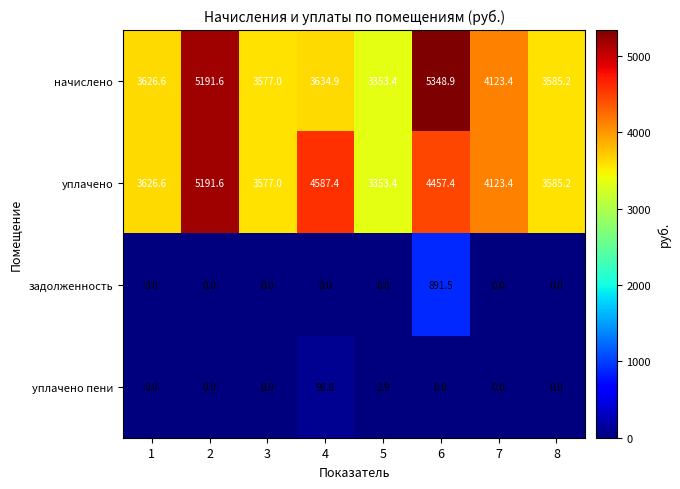

What is the total value across all series at 7?

8246.8